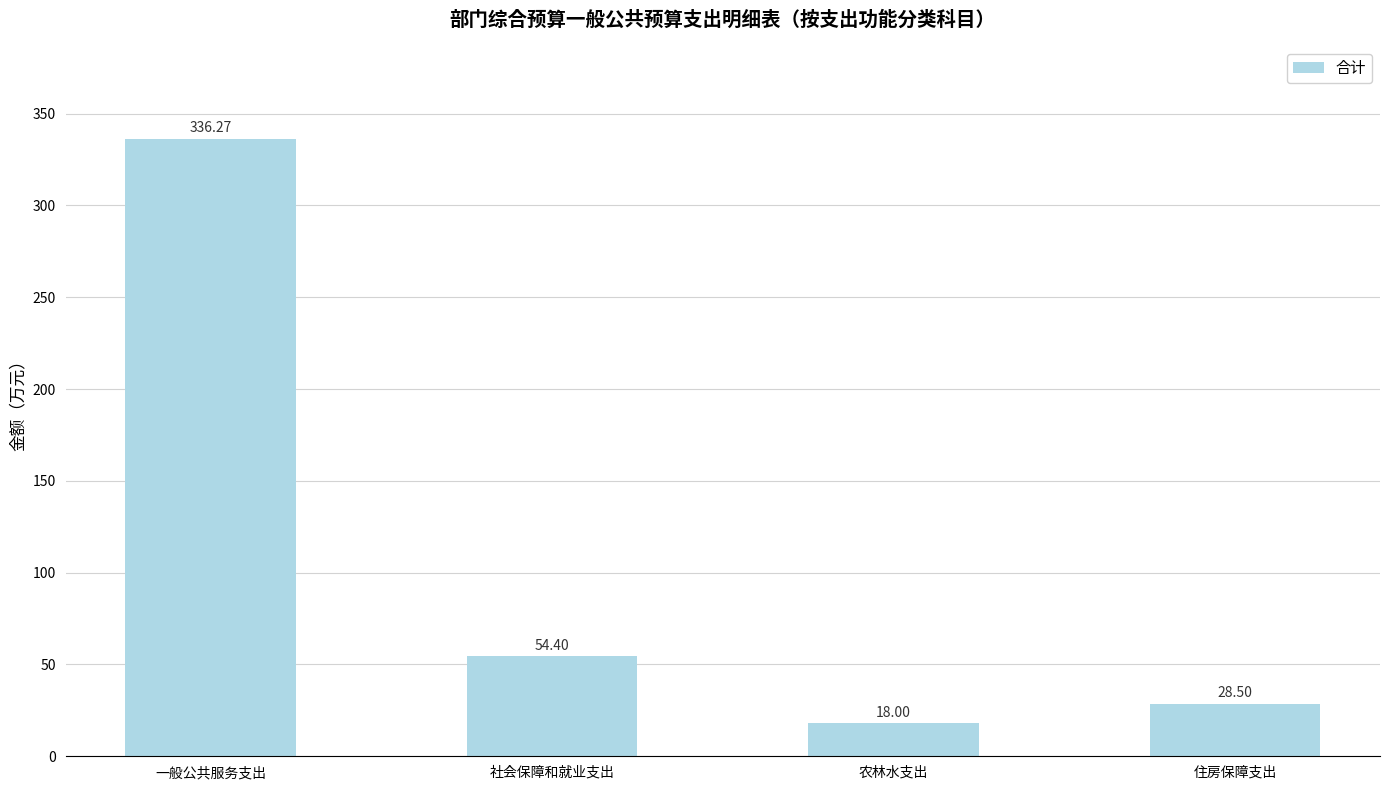

Reading left to right, what are all the values shown in this chart?

一般公共服务支出=336.3	社会保障和就业支出=54.4	农林水支出=18.0	住房保障支出=28.5